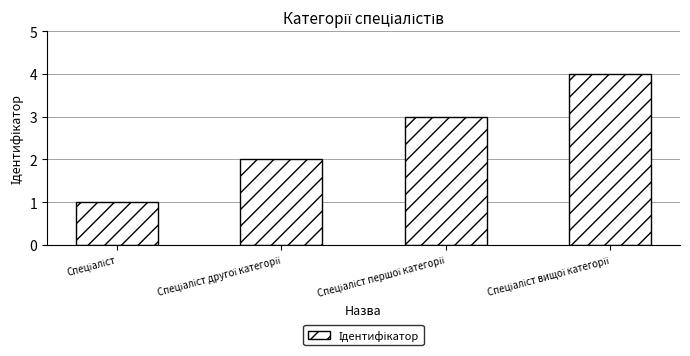

How many data points are less than 3?

2